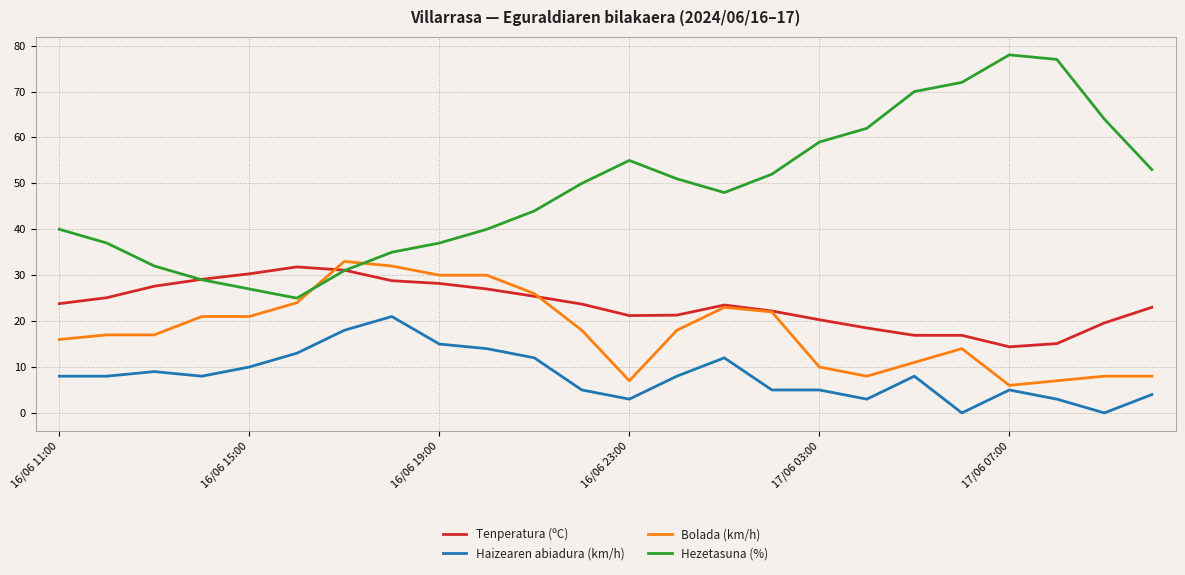

Which series has the largest total across all categories?

Hezetasuna (%)